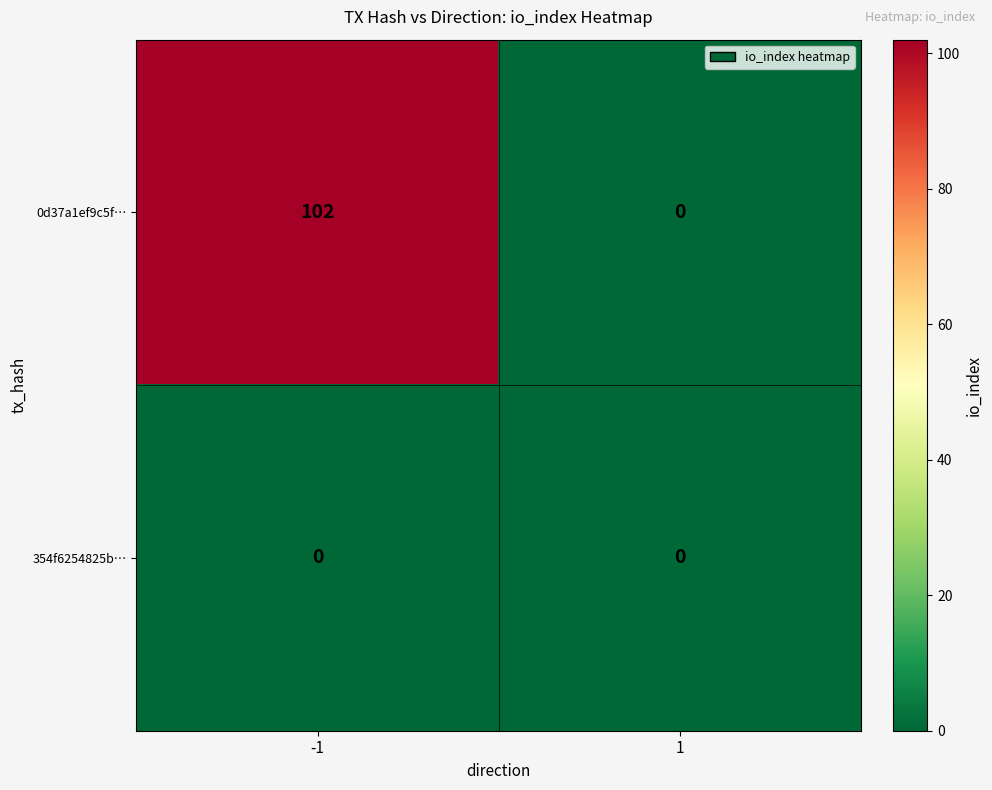

What is the maximum value shown in the chart?

102